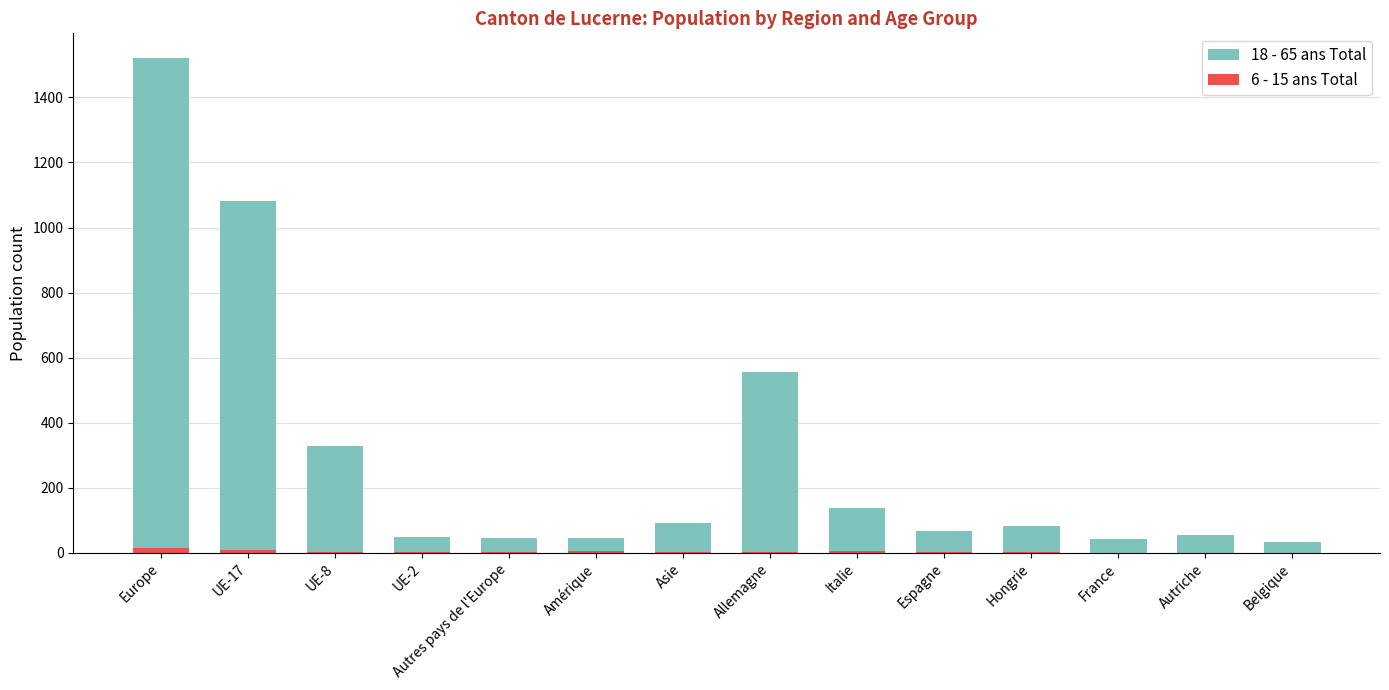

What is the sum of all 18 - 65 ans Total values?

4130